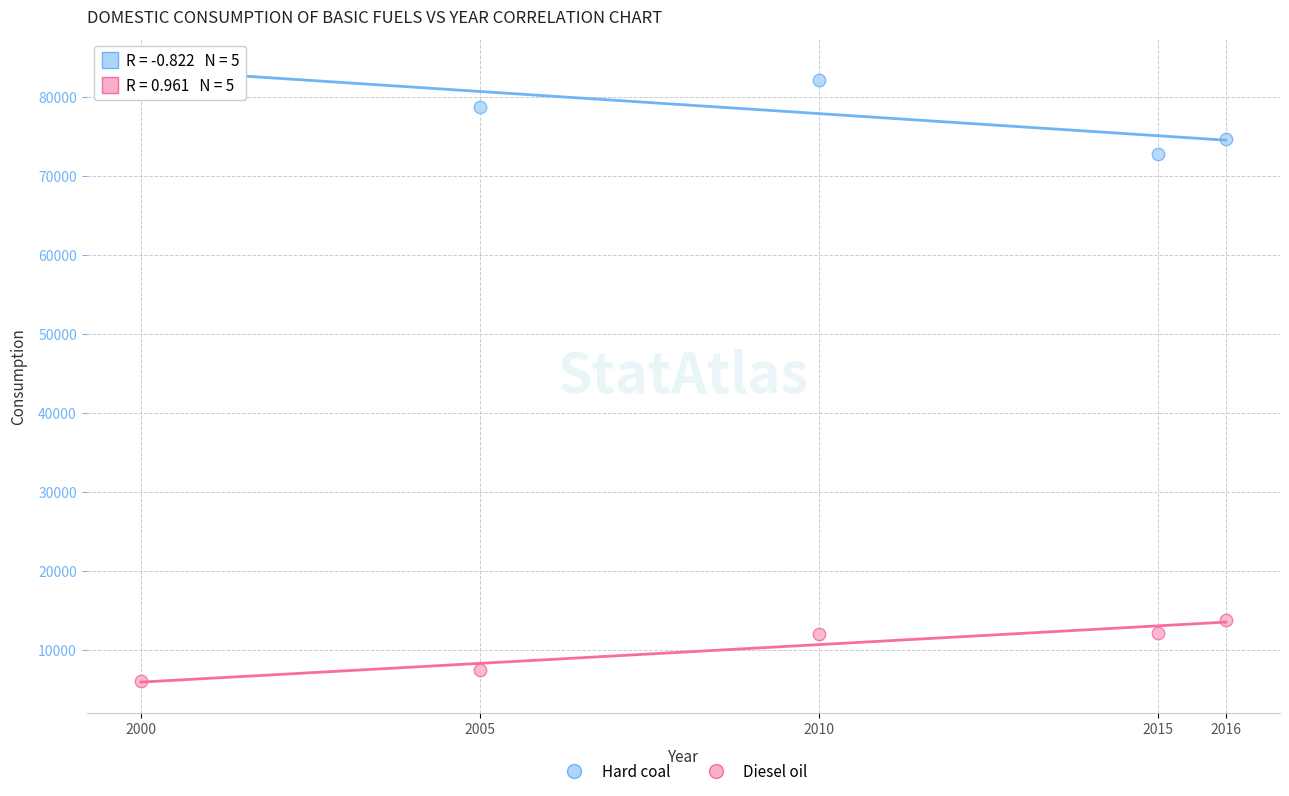

Which series contains the lowest Y value?

Diesel oil